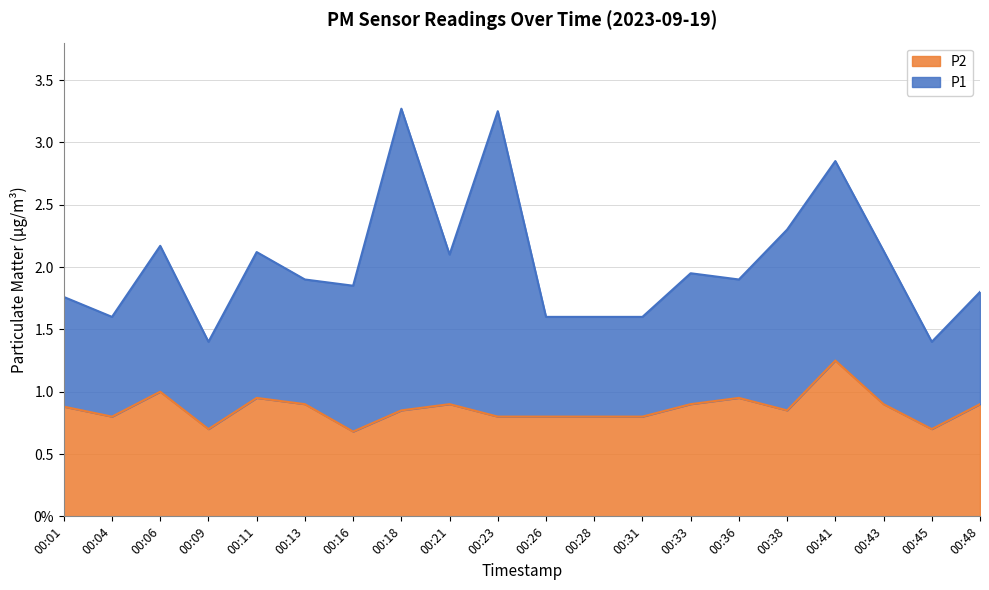

What is the value of the 3rd point from the left?

1.0